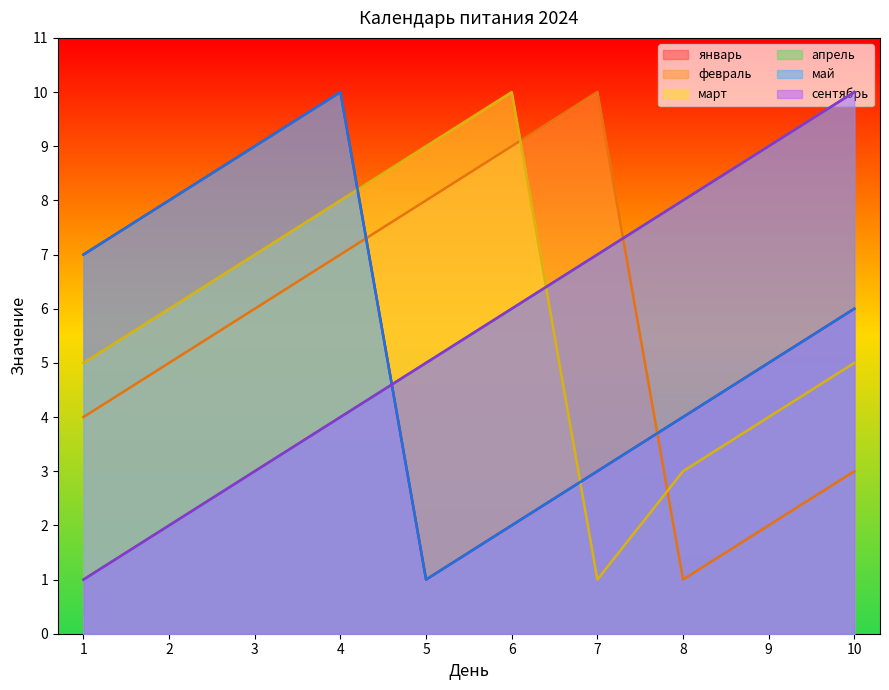

What is the value of the февраль point at the 9th from the left?

2